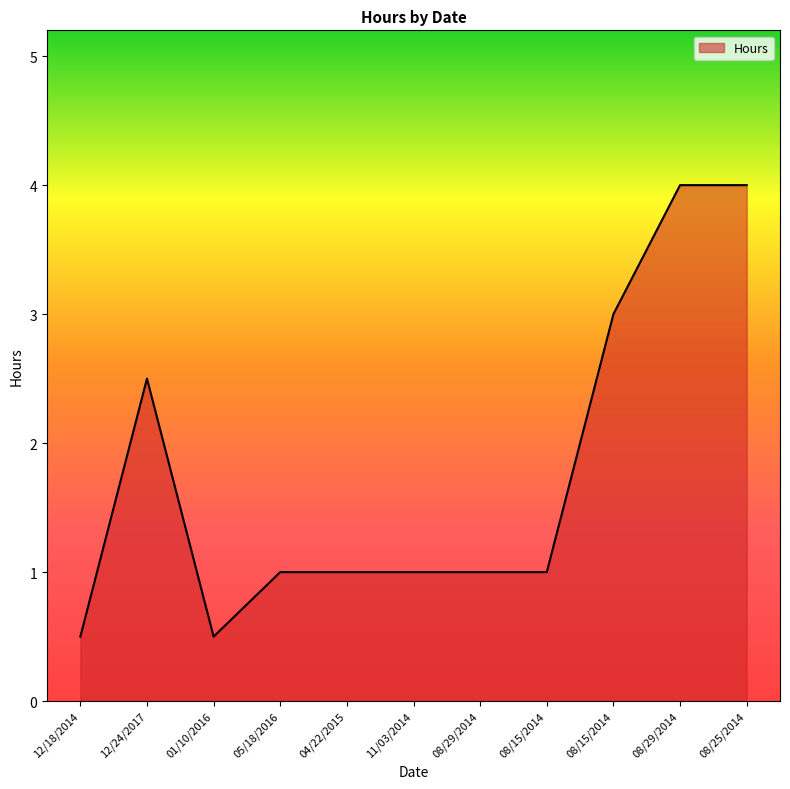

At which label is the value closest to 2?

12/24/2017